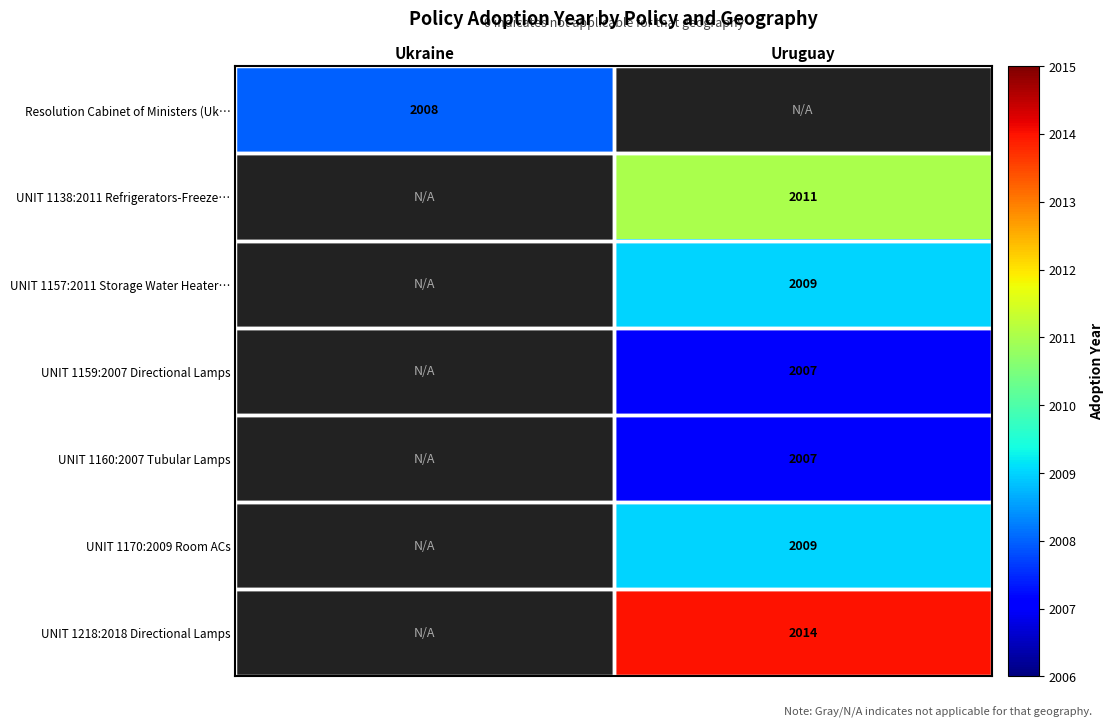

Which label corresponds to the smallest value in the chart?

Uruguay